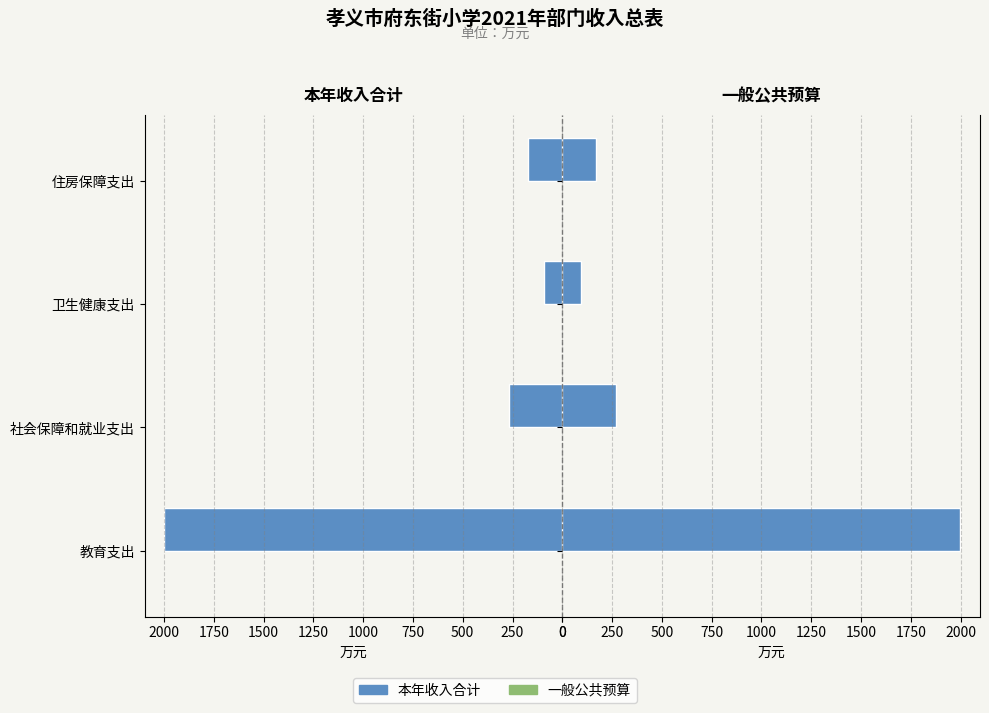

How many values in the 本年收入合计 series are below 267?

2